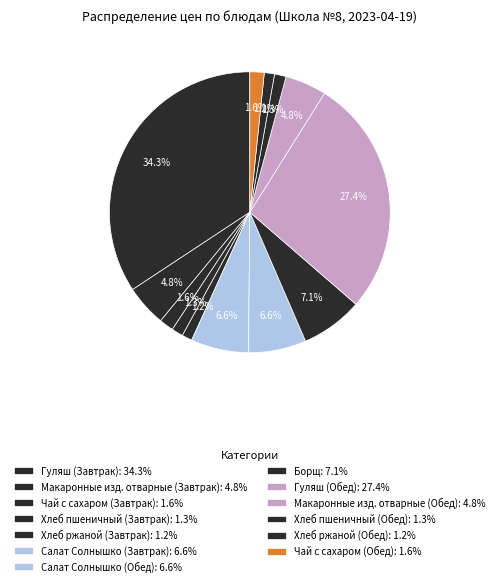

Rank the categories by value from lowest to highest.

Хлеб ржаной (Завтрак), Хлеб ржаной (Обед), Хлеб пшеничный (Завтрак), Хлеб пшеничный (Обед), Чай с сахаром (Завтрак), Чай с сахаром (Обед), Макаронные изд. отварные (Завтрак), Макаронные изд. отварные (Обед), Салат Солнышко (Завтрак), Салат Солнышко (Обед), Борщ, Гуляш (Обед), Гуляш (Завтрак)